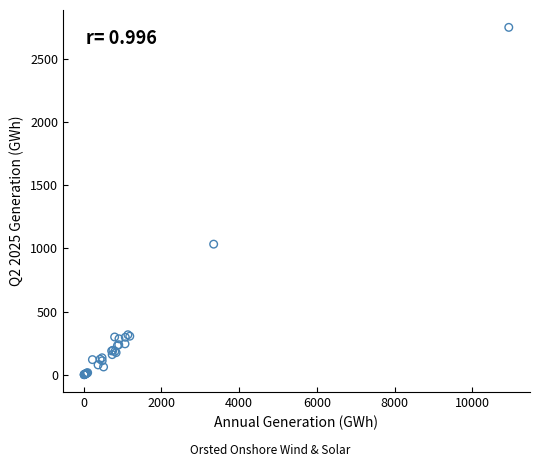

What Y value in the scatter plot is closest to 1374?

1033.7